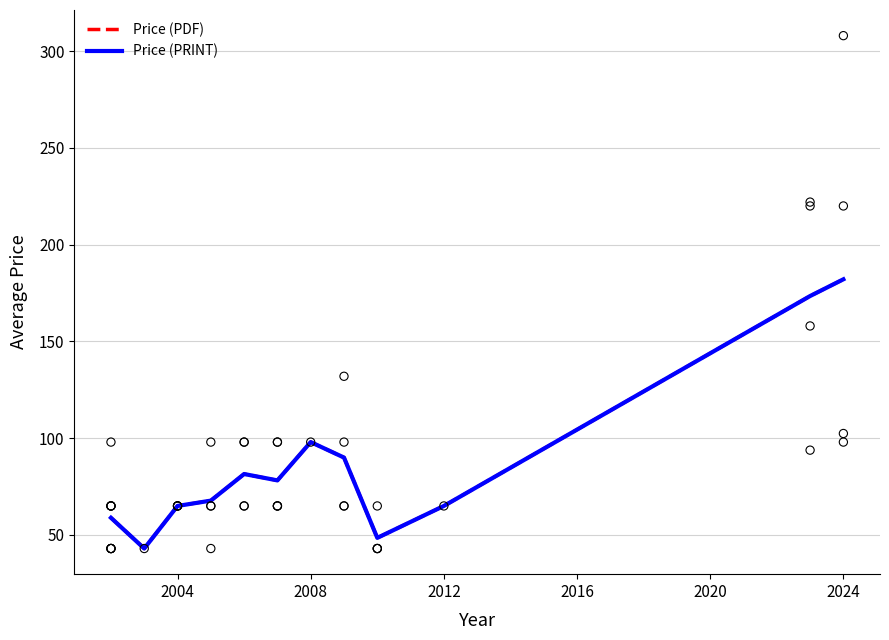

Which series has the largest total across all categories?

Price (PDF)